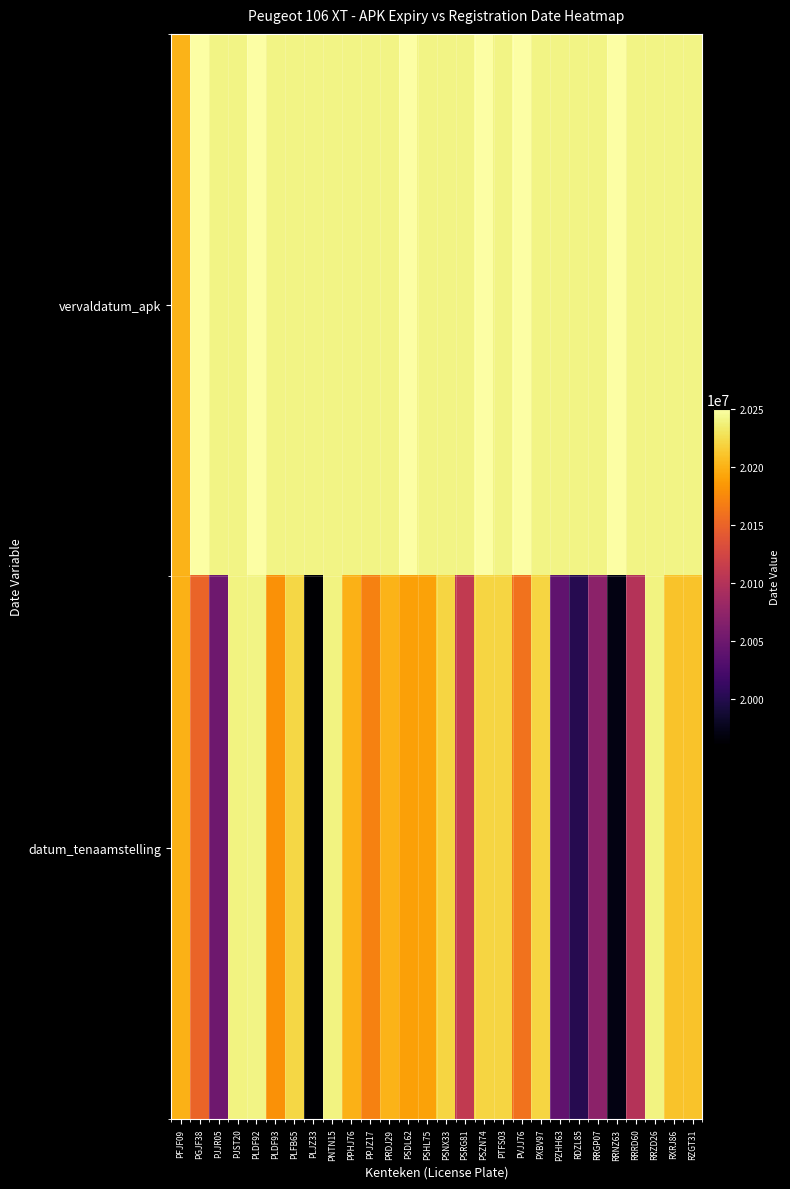

At which category does the chart reach its peak across all series?

RRNZ63